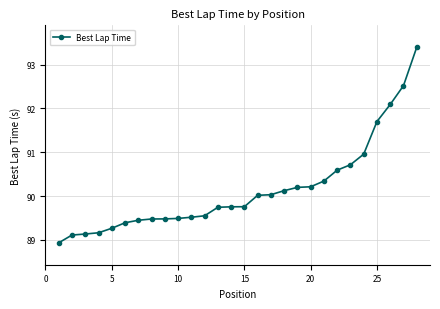

What is the sum of all values?

2524.1